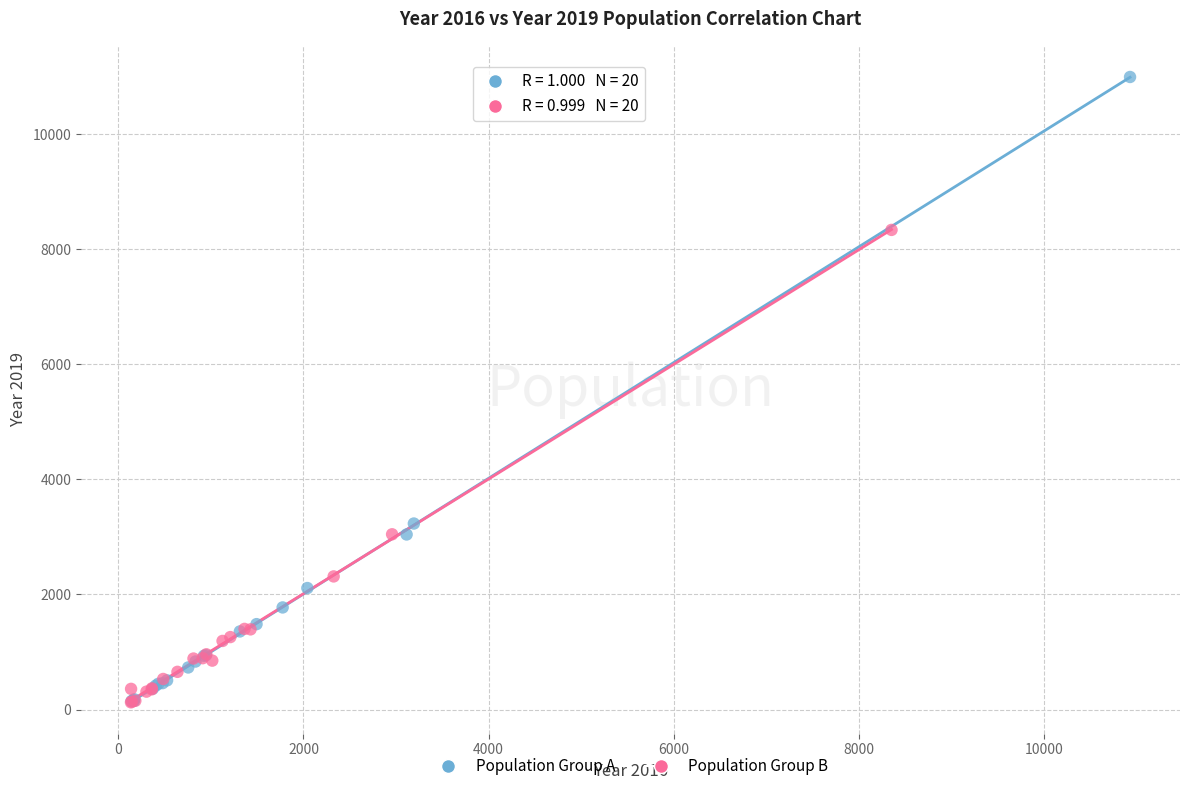

Which series contains the highest Y value?

Population Group A